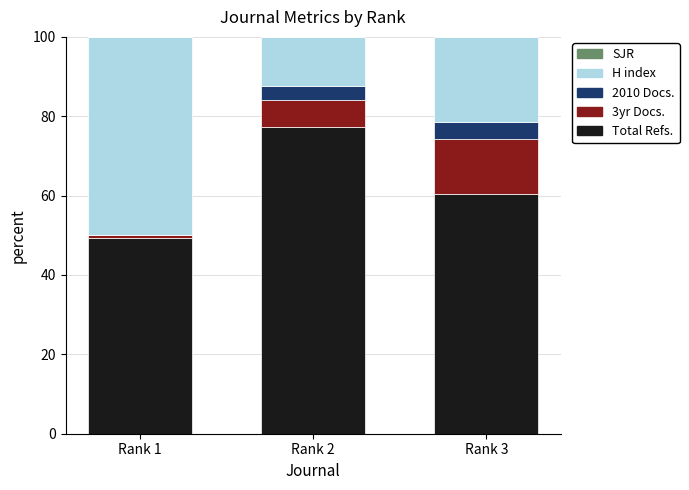

Reading left to right, what are the values for Total Refs.?

Rank 1=49.3	Rank 2=77.2	Rank 3=60.4